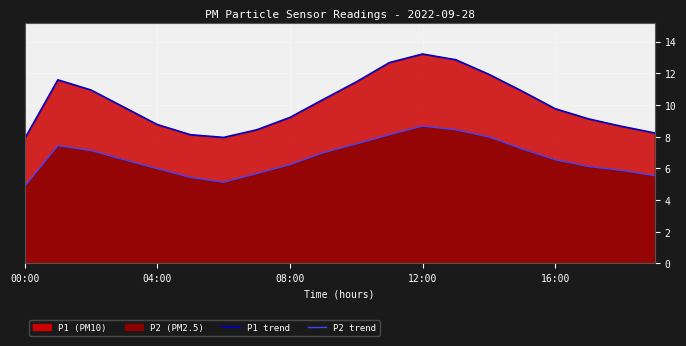

Which series changed the most between 16:00 and 17?

P1 trend